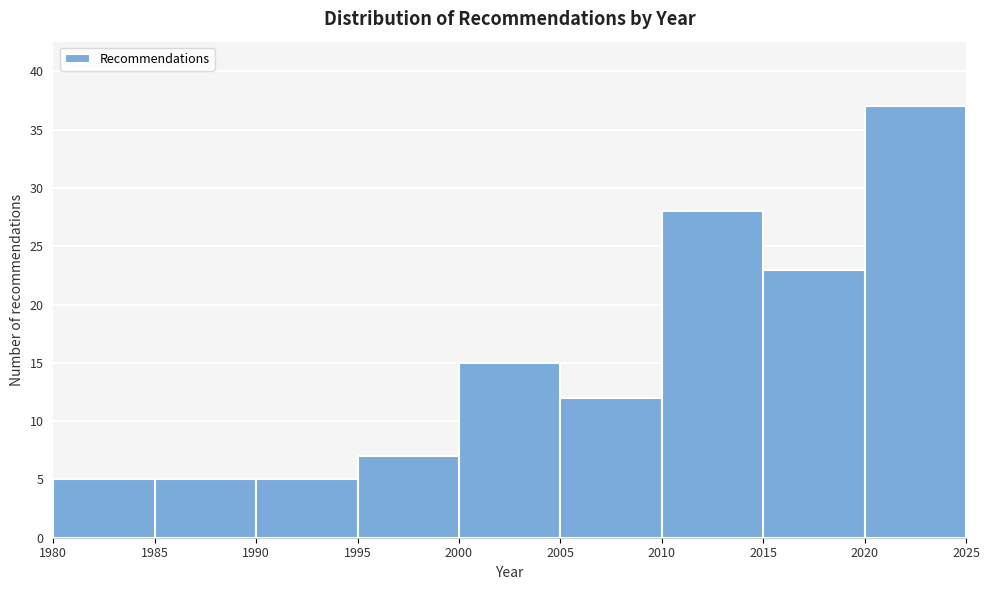

Over which range of the x-axis is the bar tallest?

2020 to 2025